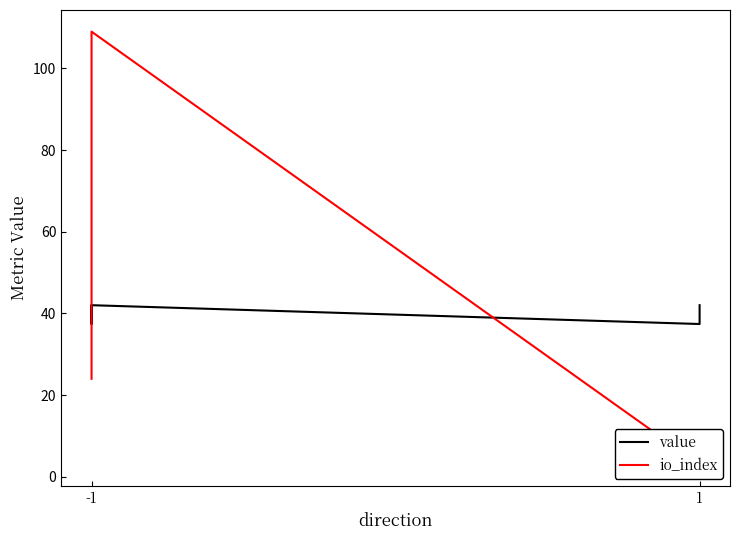

True or false: io_index and value intersect in this chart.

True